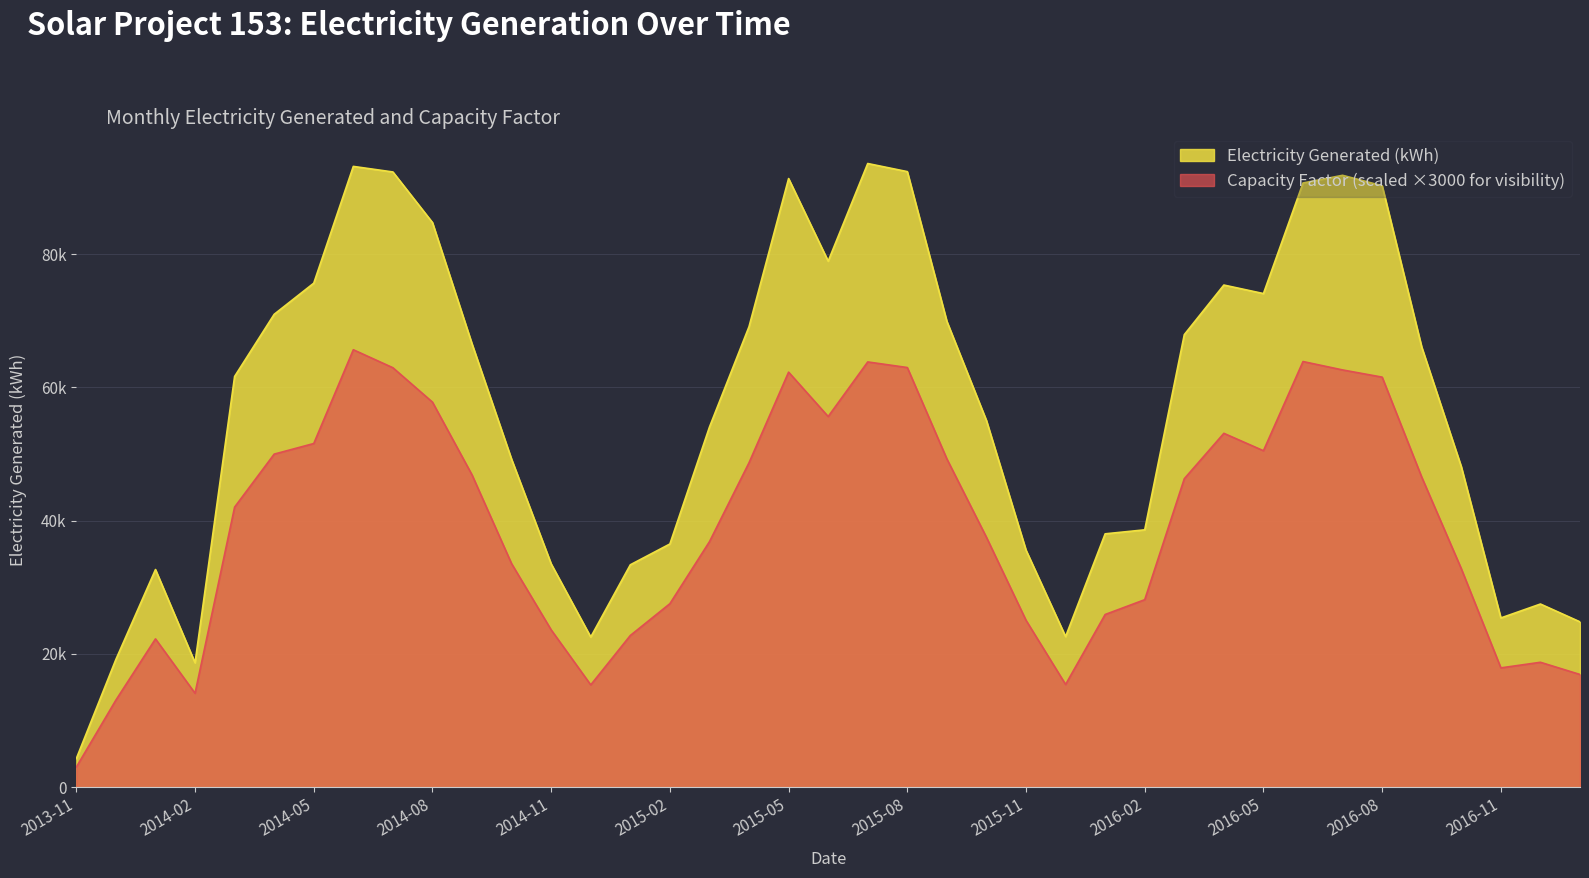

What is the label of the 22nd point from the left?

2015-08